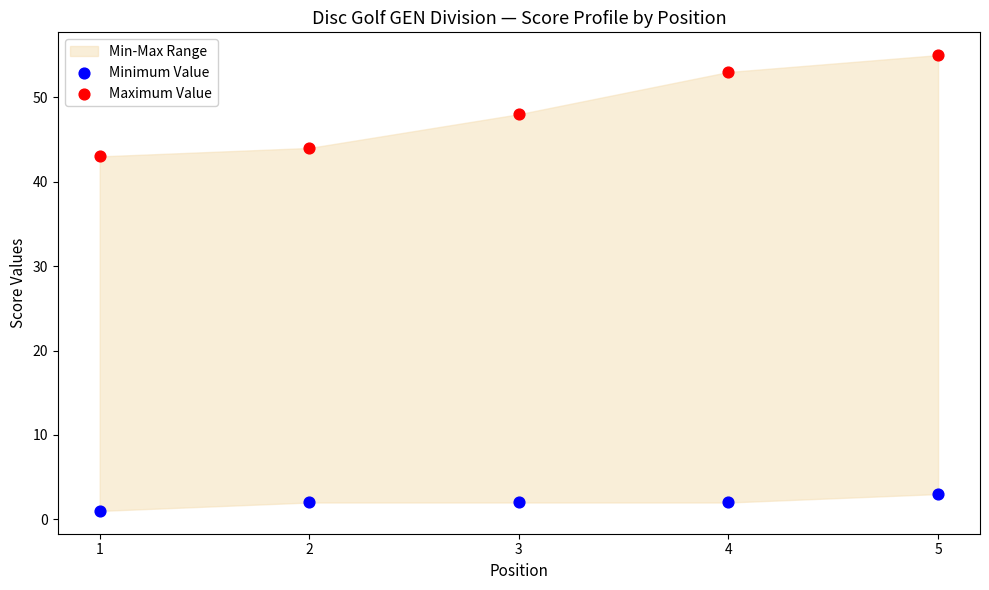

Across all data points, what is the range of X values (max minus min)?

4